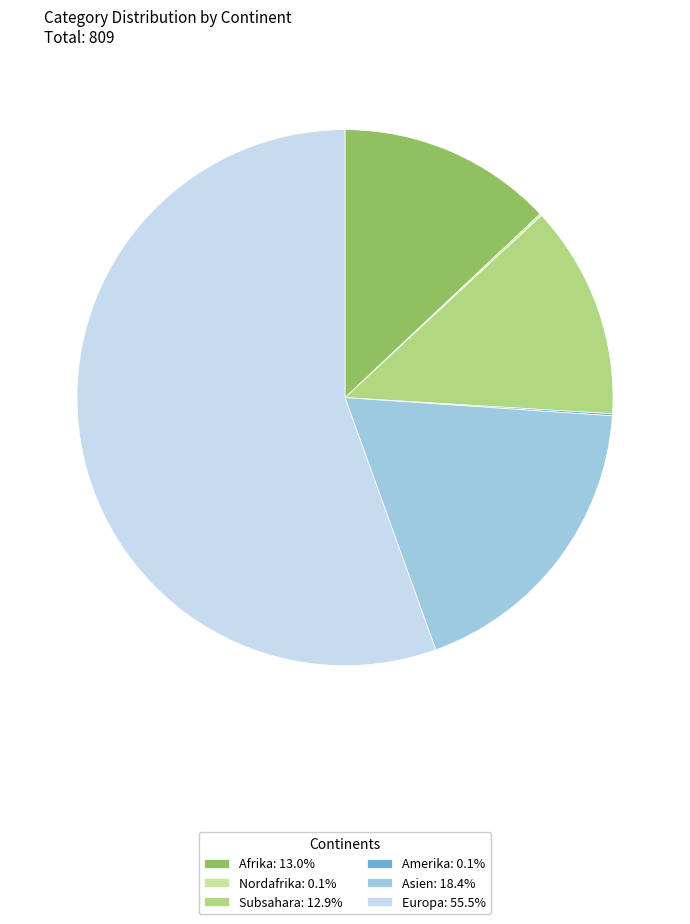

Is there any slice that represents more than half of the pie?

Yes